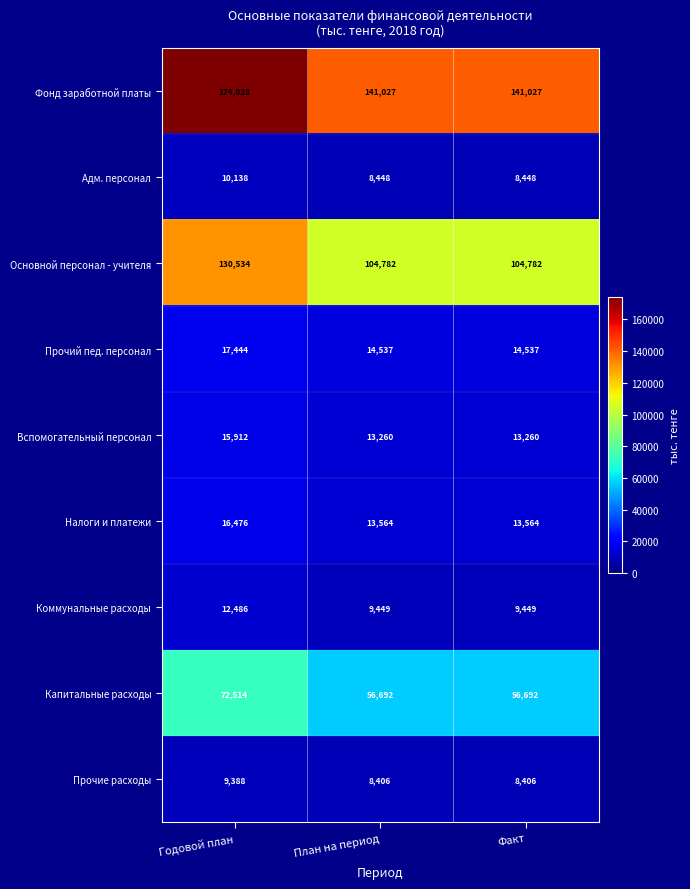

What is the average value of the Капитальные расходы series?

61966